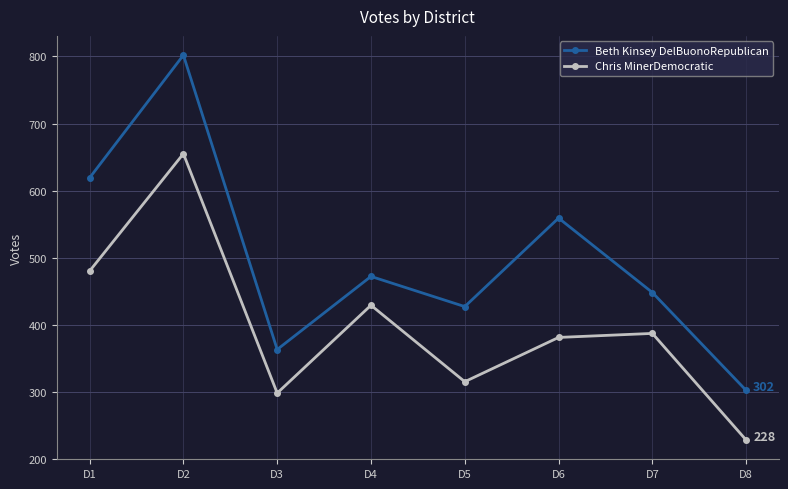

Reading left to right, what are all the values shown in this chart?

Beth Kinsey DelBuonoRepublican: D1=619	D2=802	D3=363	D4=472	D5=427	D6=559	D7=448	D8=302
Chris MinerDemocratic: D1=480	D2=655	D3=298	D4=429	D5=315	D6=381	D7=387	D8=228